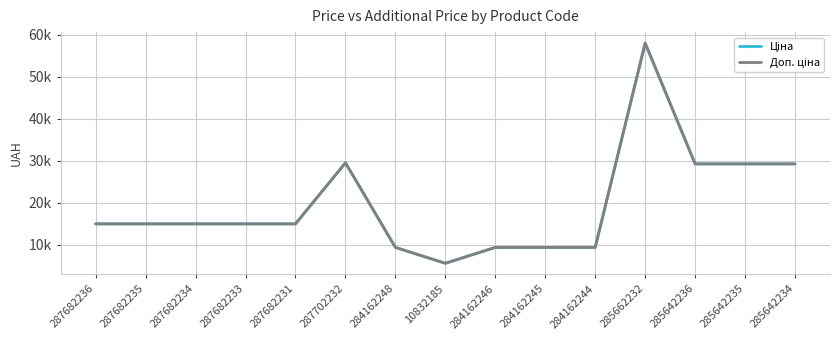

Is this an area chart (filled region under the line)?

No